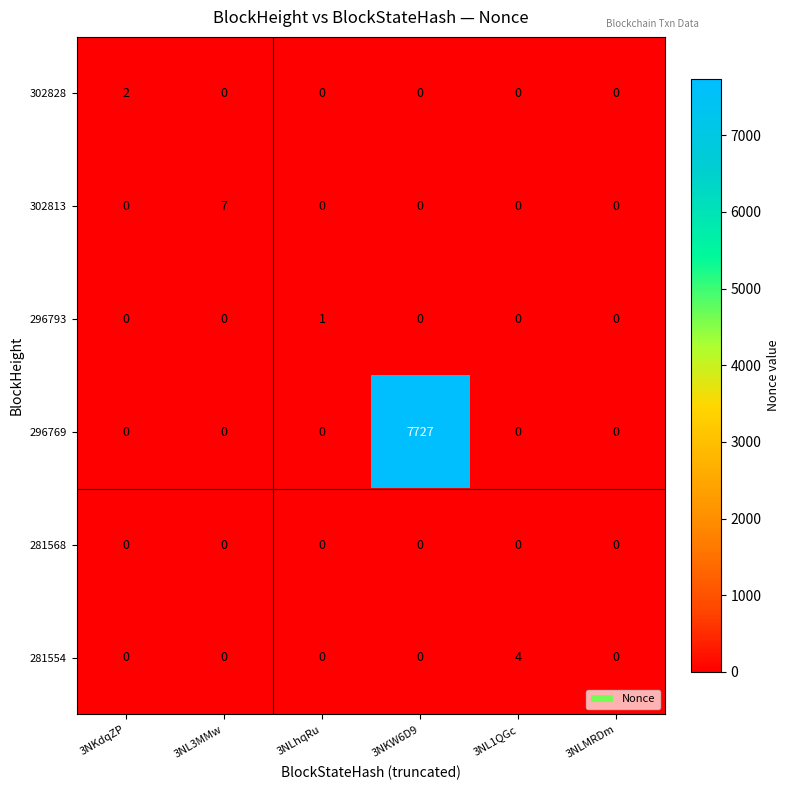

At which category is the sum across all series the highest?

3NKW6D9